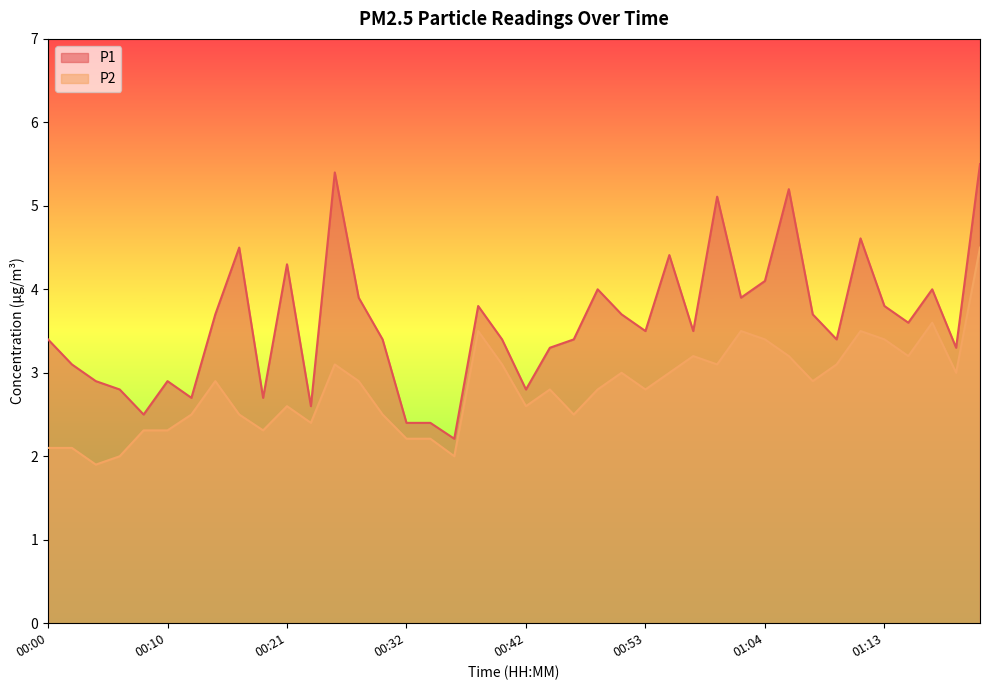

Count the number of categories in the chart.

40